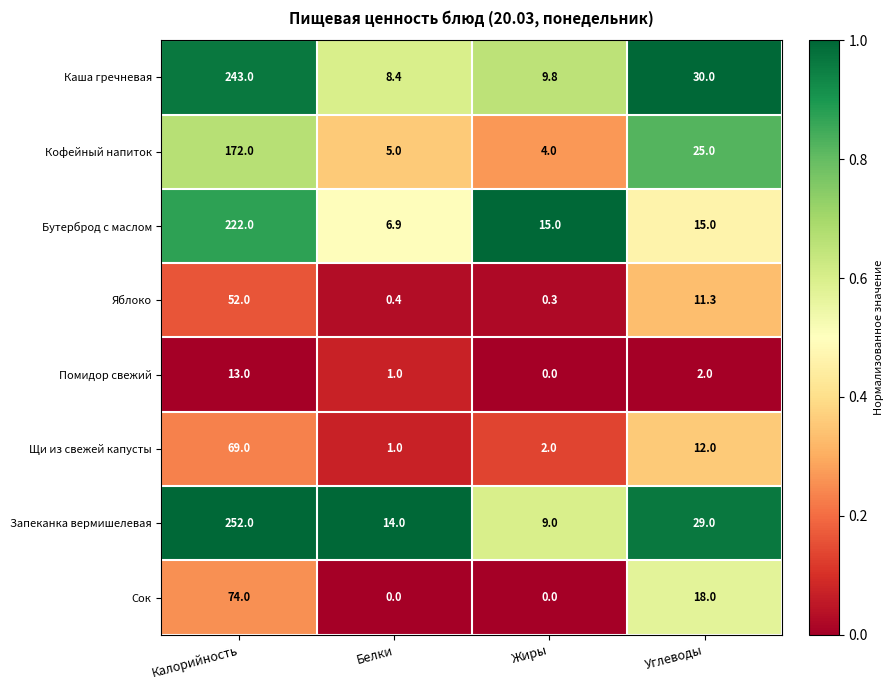

Which series has the largest range (max minus min)?

Запеканка вермишелевая